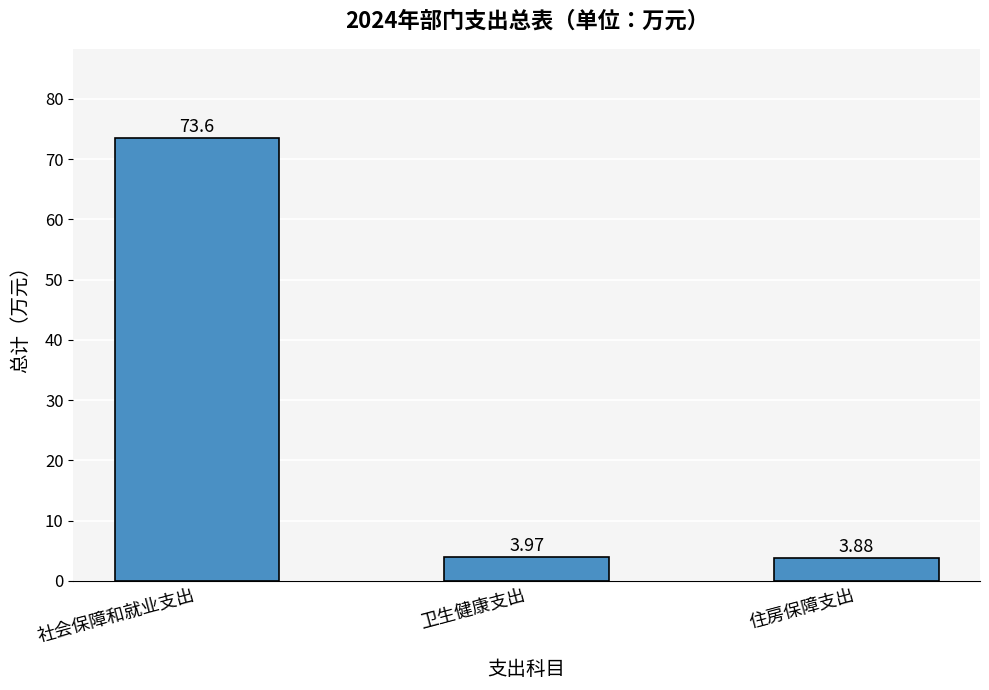

At which label is the value closest to 38?

卫生健康支出